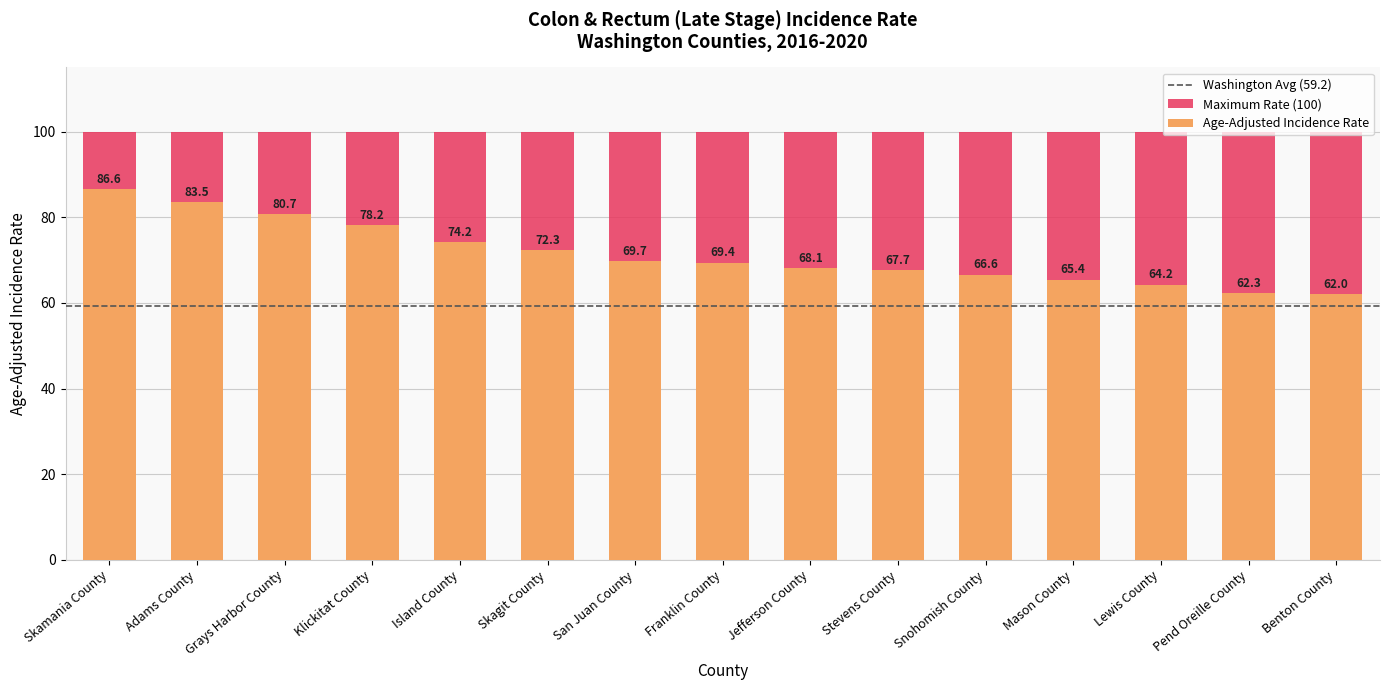

Rank the categories by value from lowest to highest.

Benton County, Pend Oreille County, Lewis County, Mason County, Snohomish County, Stevens County, Jefferson County, Franklin County, San Juan County, Skagit County, Island County, Klickitat County, Grays Harbor County, Adams County, Skamania County